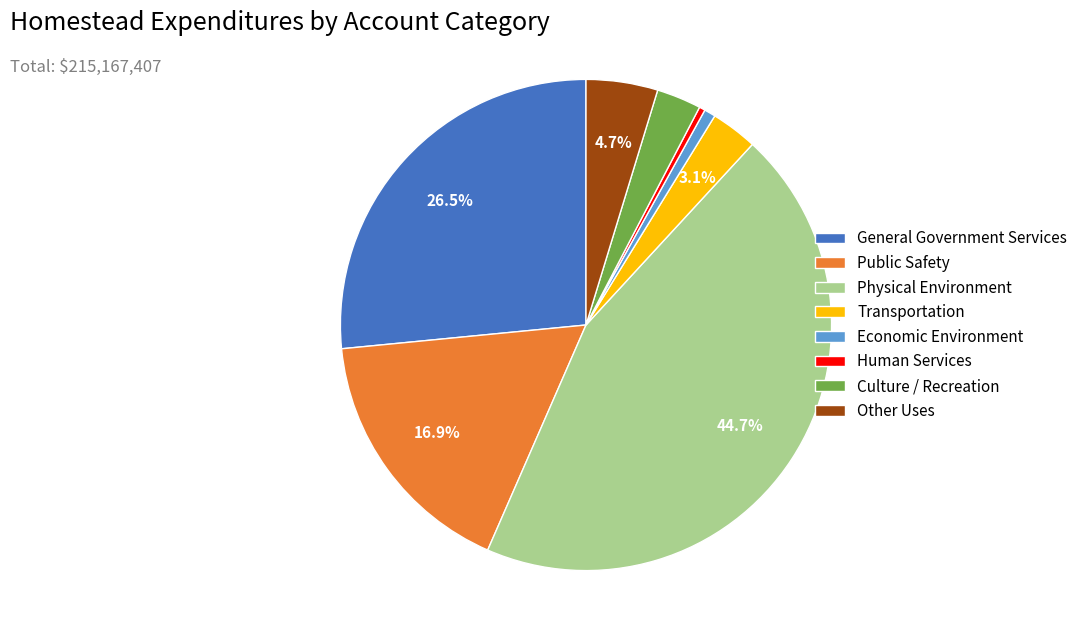

Between Other Uses and Human Services, which is larger?

Other Uses